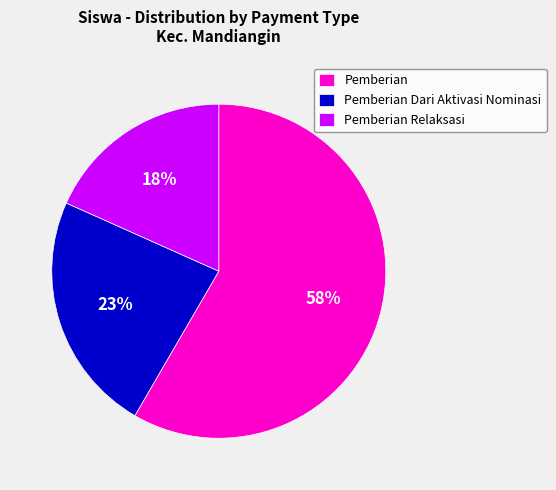

To the nearest percent, what portion does Pemberian Dari Aktivasi Nominasi represent?

23%